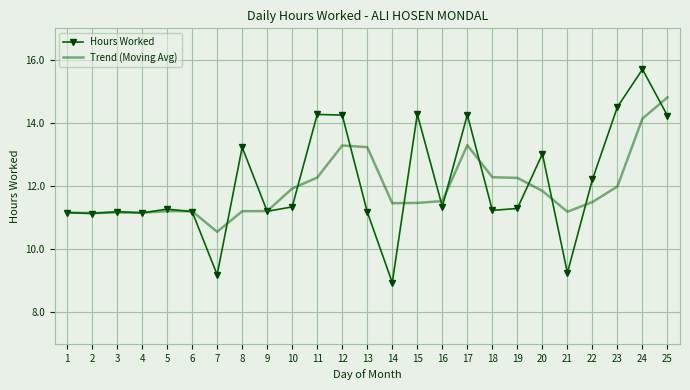

Which series changed the most between 20 and 23?

Hours Worked